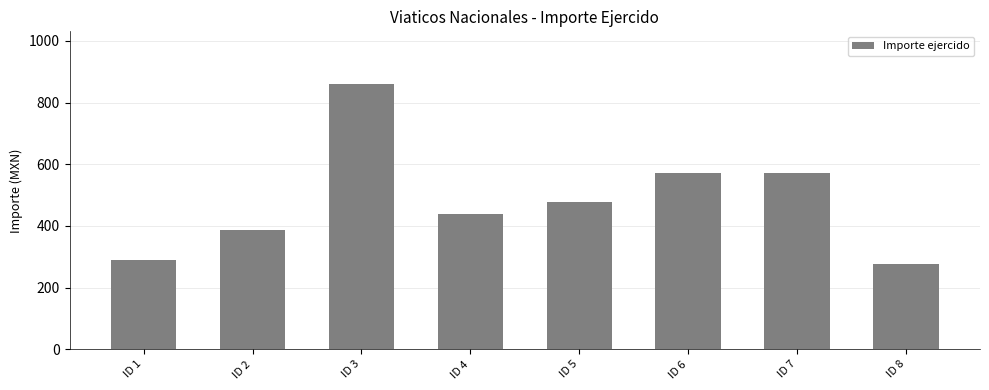

What is the minimum value shown in the chart?

275